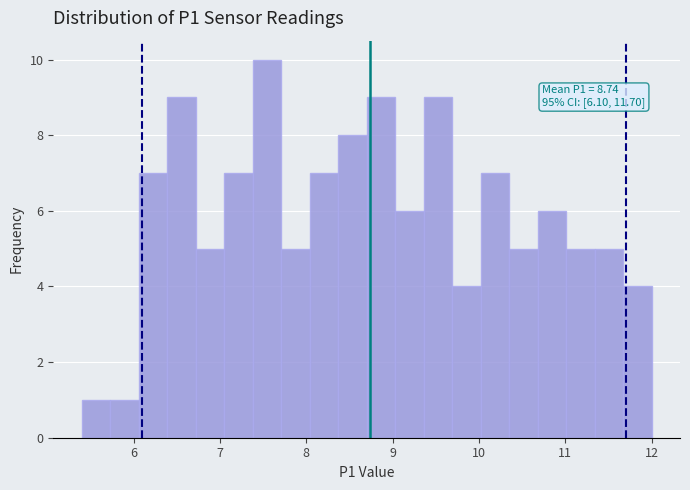

Read against the x-axis, roughly where is the centre of the tallest bar?

7.5